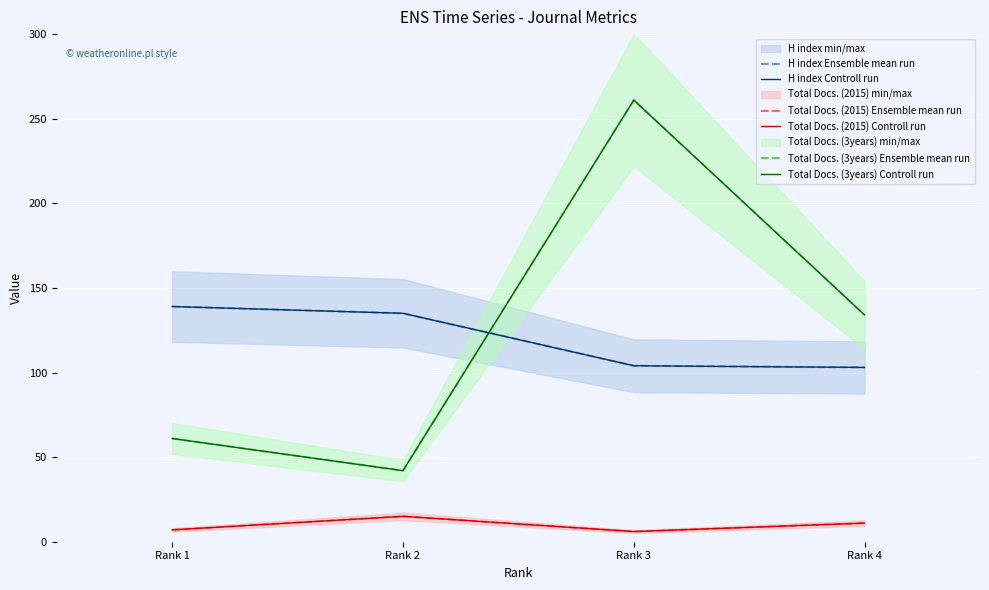

True or false: Total Docs. (3years) Ensemble mean run and H index Controll run intersect in this chart.

True